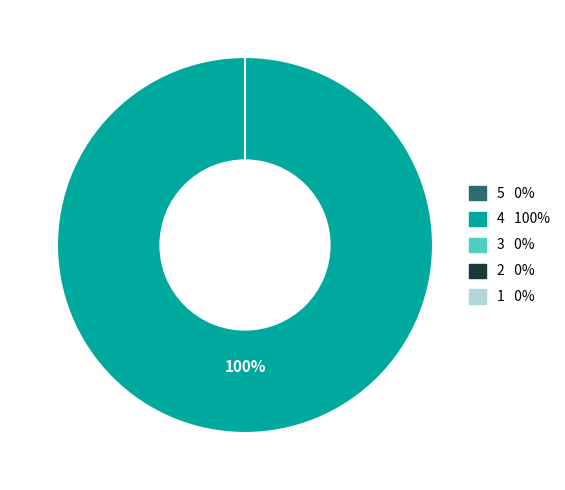

Does 4 account for over 50% of the chart?

Yes